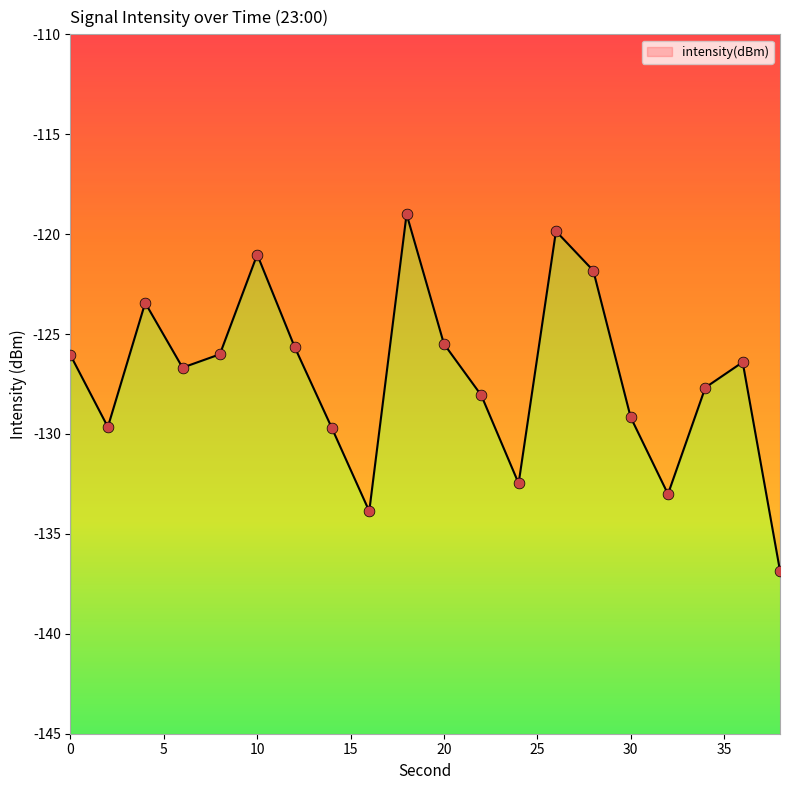

What is the change in value from 0 to 24?

-6.4